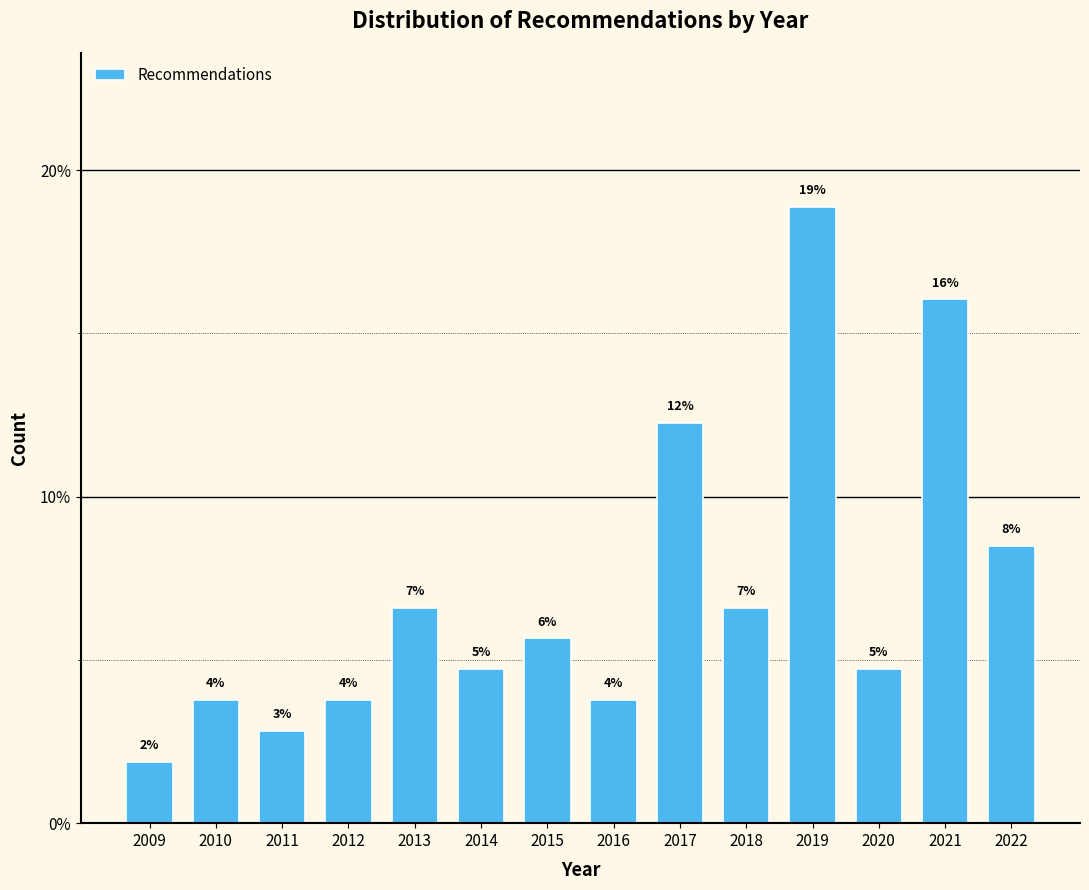

Are the bars horizontal?

No